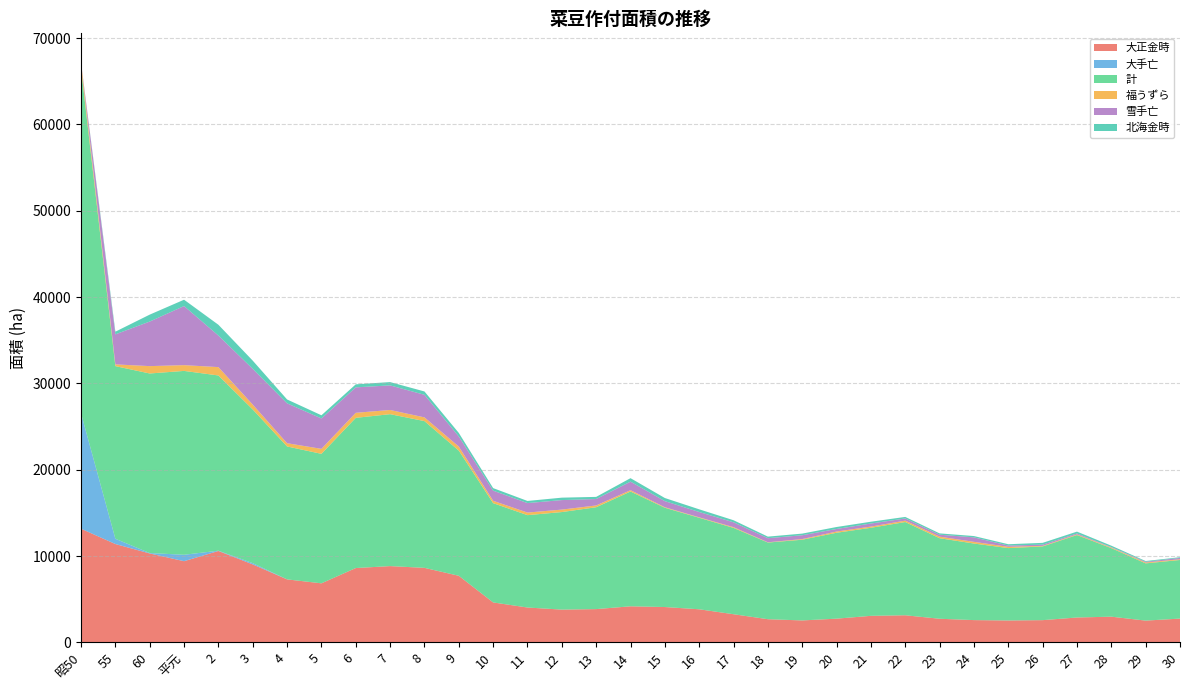

Reading left to right, extract all data points from this chart.

大正金時: 13163	11390	10297	9401	10585	9029	7294	6838	8608	8833	8630	7710	4624	4035	3793	3852	4175	4091	3830	3258	2680	2539	2745	3071	3137	2733	2577	2534	2572	2879	2974	2519	2752
大手亡: 13374	610	49	744	32	147	0	0	0	0	0	0	0	0	0	0	0	0	0	0	0	0	0	0	0	0	0	5	0	0	0	0	0
計: 40000	20000	20800	21300	20300	17800	15400	15000	17400	17600	17000	14500	11500	10700	11300	11800	13300	11500	10600	10000	8880	9350	9950	10200	10800	9330	8870	8380	8540	9550	7940	6630	6790
福うずら: 655	200	854	667	968	564	375	578	584	485	431	470	274	299	286	207	150	63	53	86	32	76	143	139	163	182	194	148	63	76	75	99	84
雪手亡: 0	3480	5163	6848	3657	4143	4620	3521	2947	2850	2616	1170	1177	1099	1102	745	993	705	617	563	474	442	296	355	252	226	522	145	143	105	48	82	157
北海金時: 0	310	802	732	1249	951	447	368	351	382	387	410	293	247	281	247	403	361	311	239	181	191	228	209	179	152	151	154	208	217	162	90	80